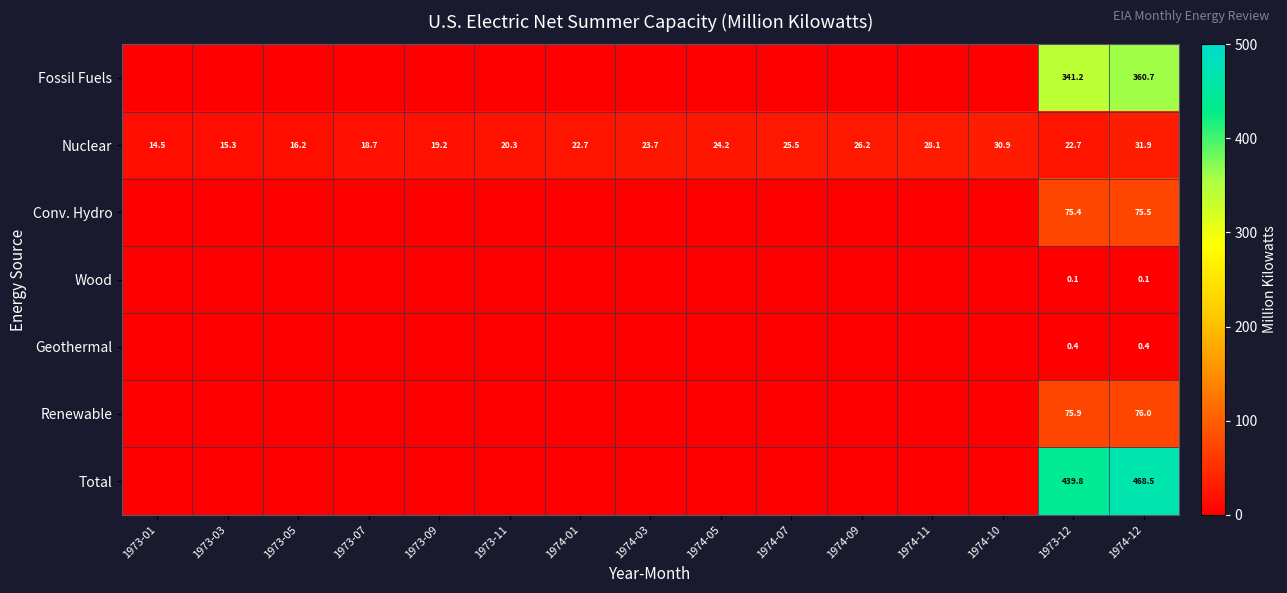

What is the total value across all series at 1974-03?

23.7